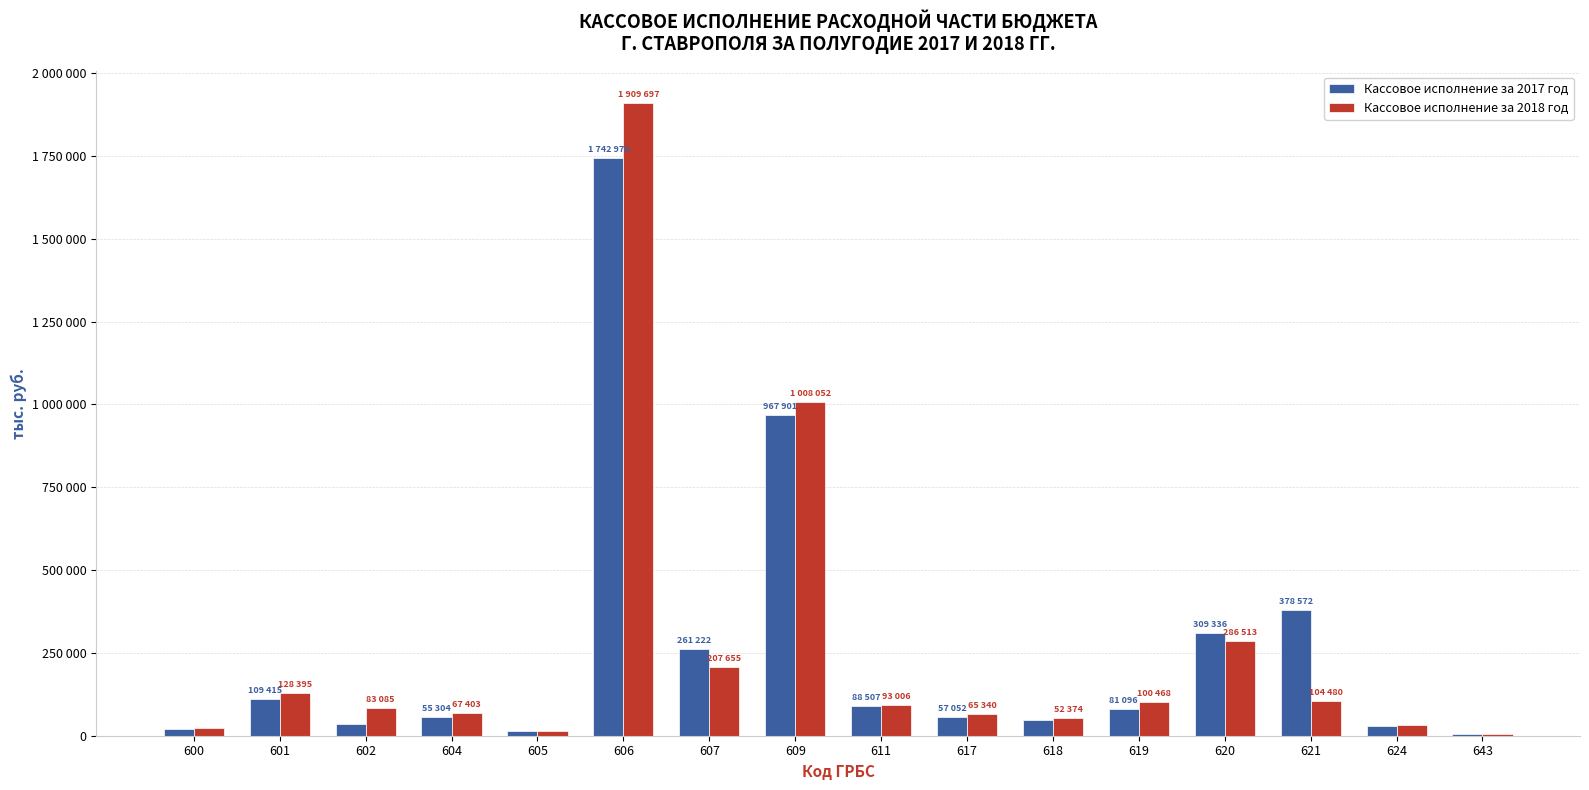

What is the value of the Кассовое исполнение за 2018 год bar at the 2nd from the left?

128395